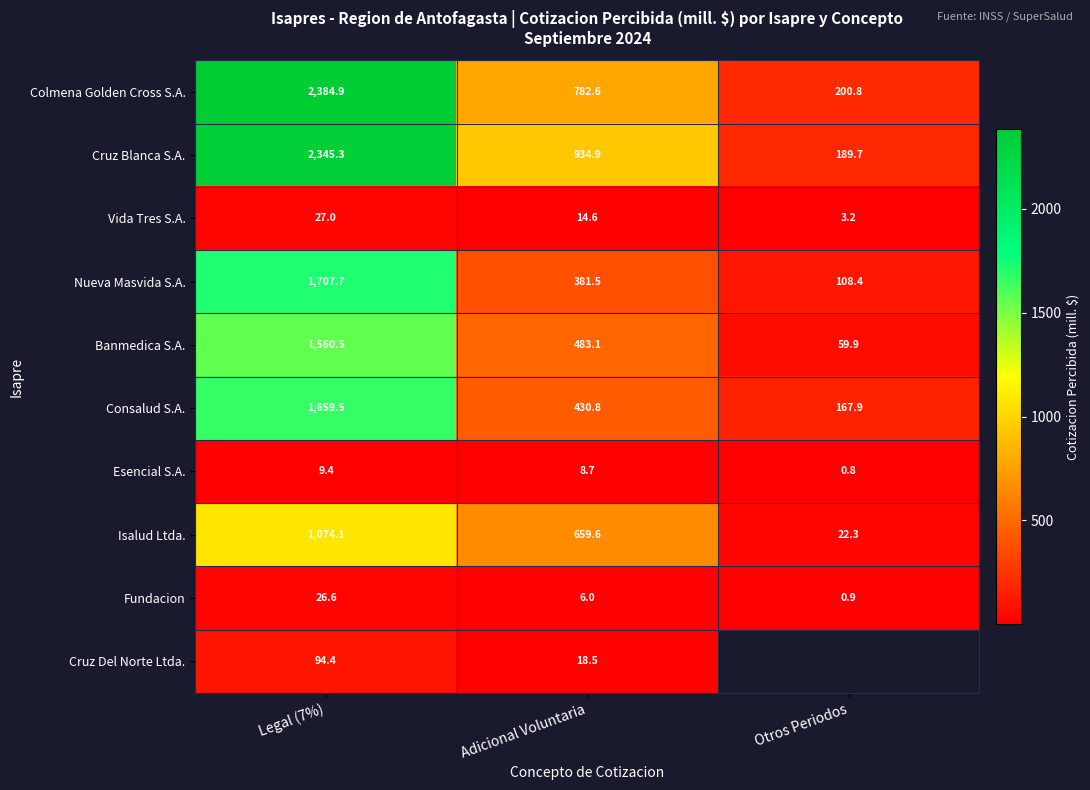

At which label does Fundacion reach its minimum?

Otros Periodos